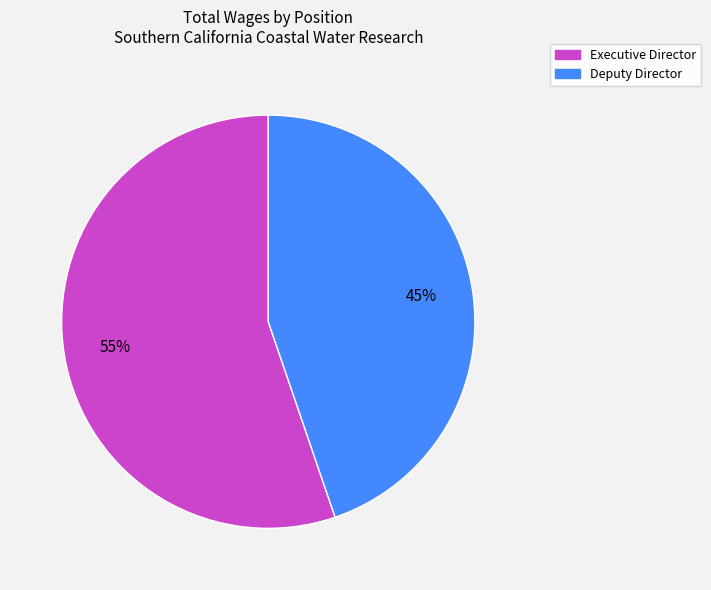

To the nearest percent, what is the average slice percentage?

50%